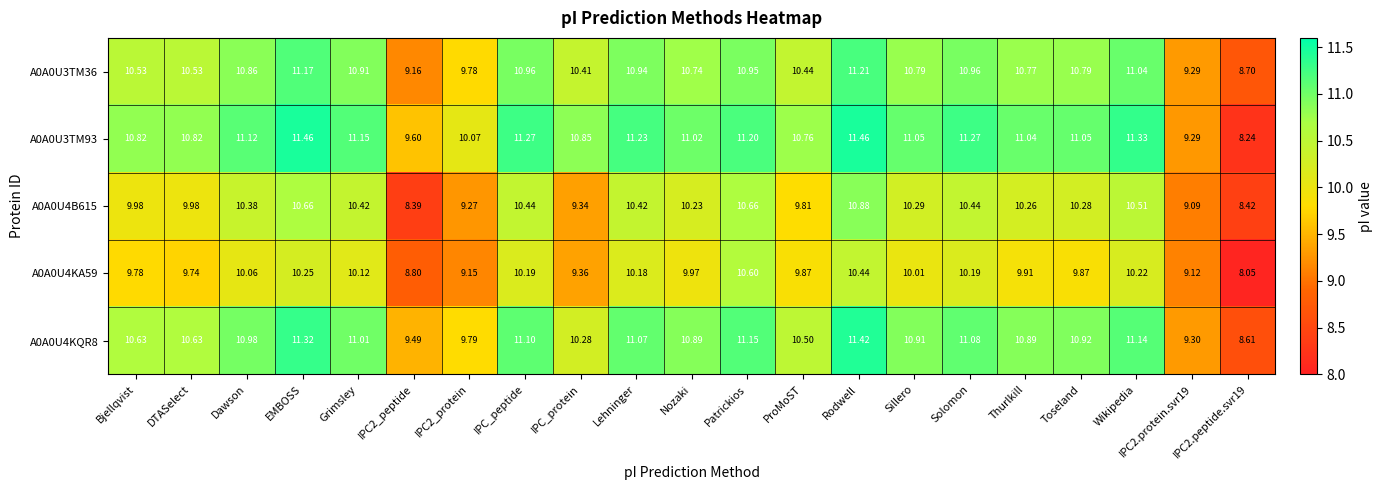

At which category is the sum across all series the highest?

Rodwell